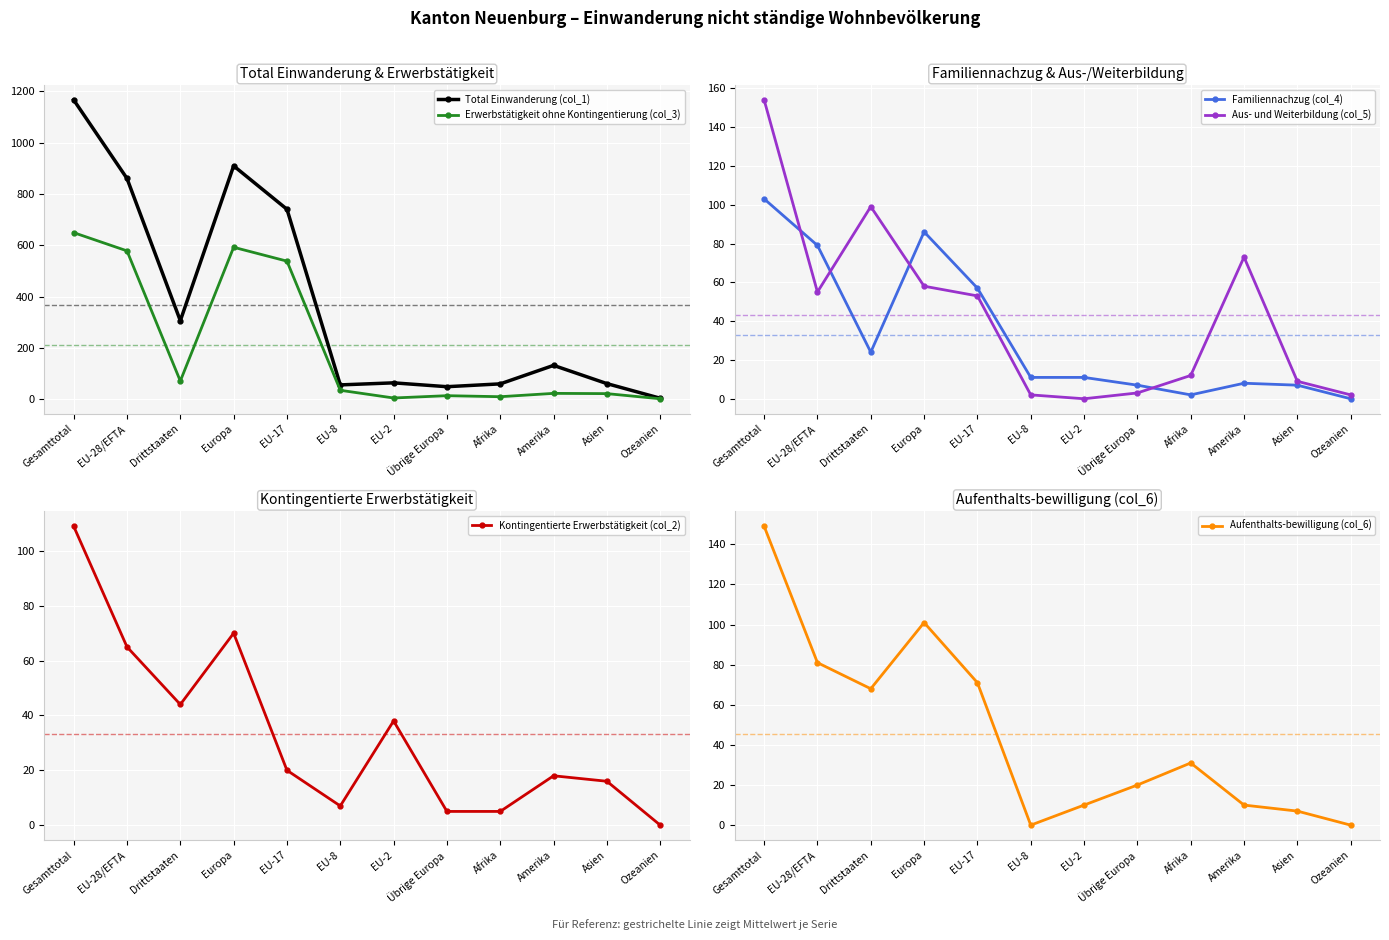

What is the total value across all series at EU-8?

111